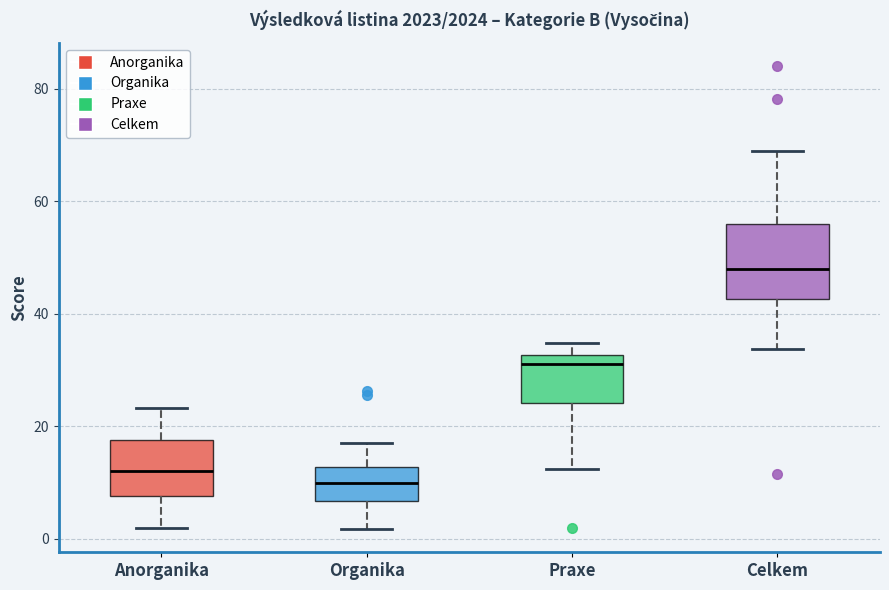

Comparing the boxes themselves (not the whiskers), which one is the tallest?

Celkem